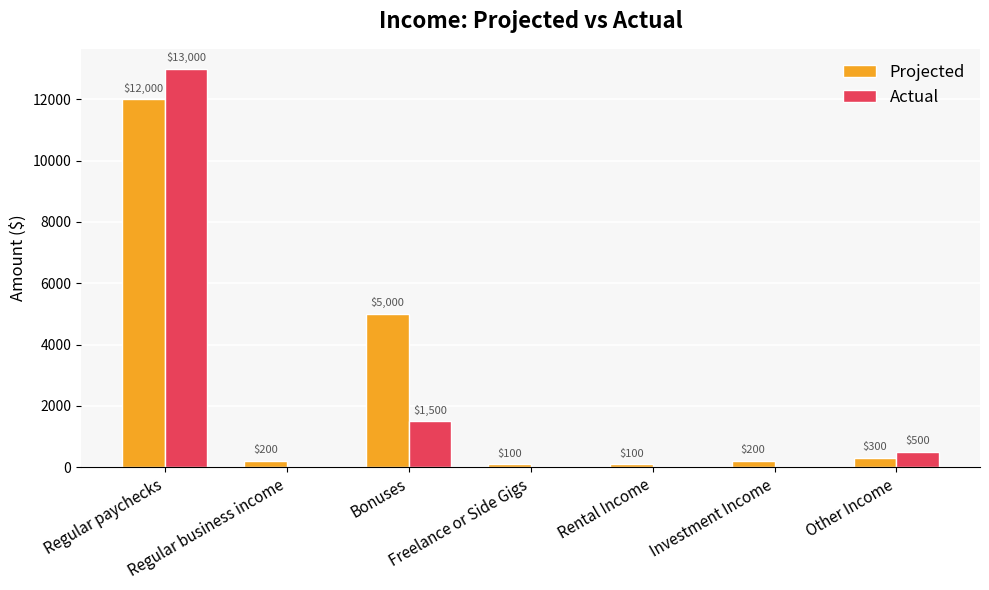

At which category is the sum across all series the highest?

Regular paychecks